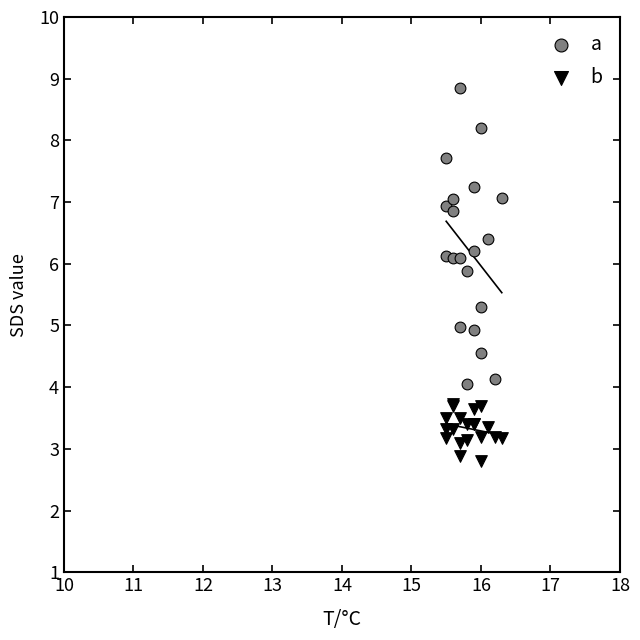

Which series contains the highest Y value?

a